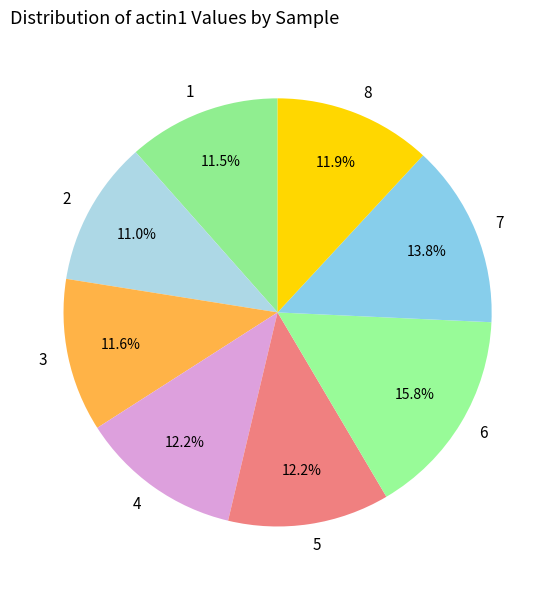

Approximately how many times larger is the value at 7 compared to 4?

1.1